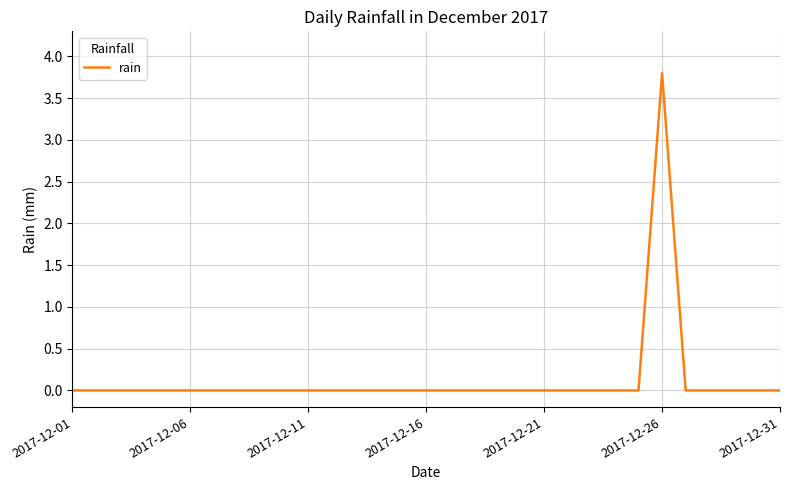

How many lines are shown in the chart?

1